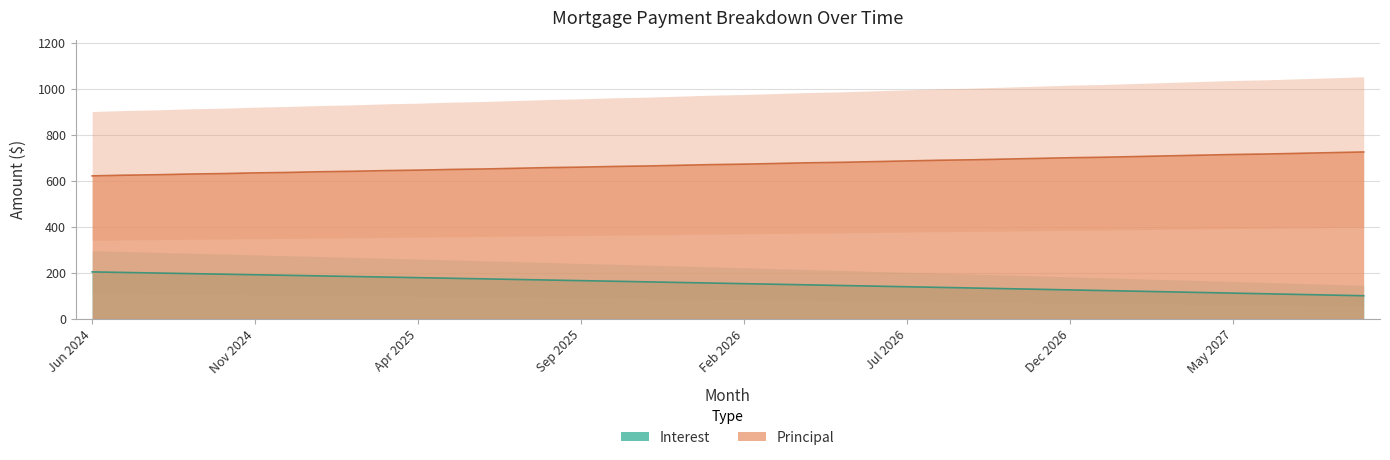

Which series changed the most between Dec 2026 and Feb 2027?

Interest